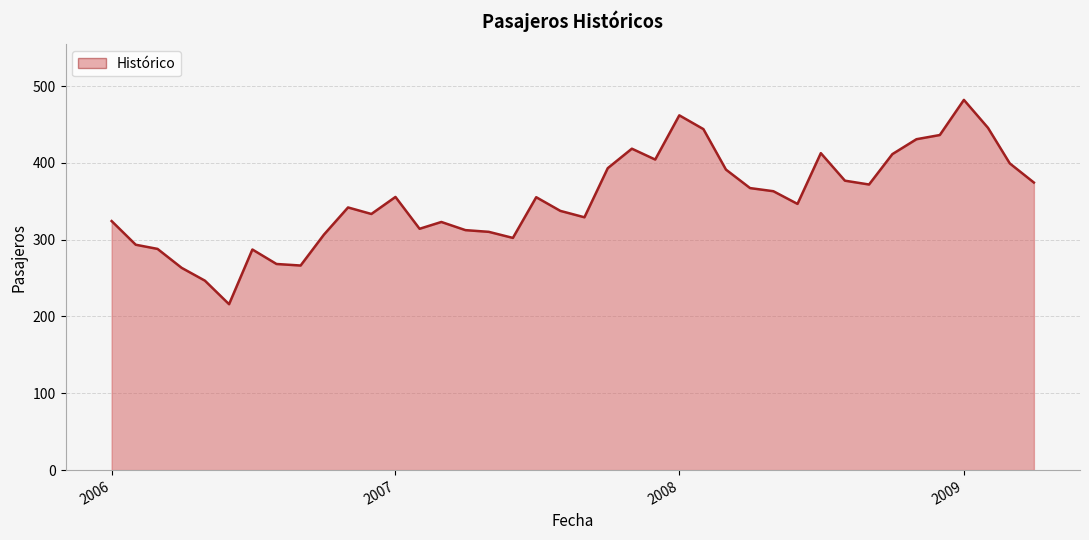

What is the greatest value displayed?

482.0